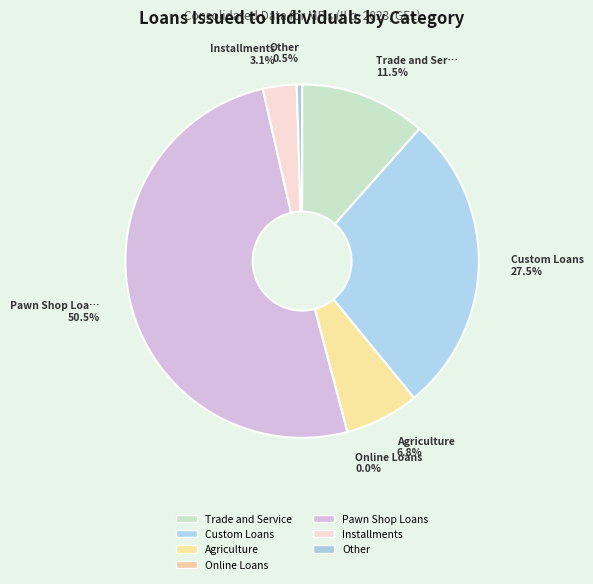

Is it true that Trade and Service is 12% of the pie?

True